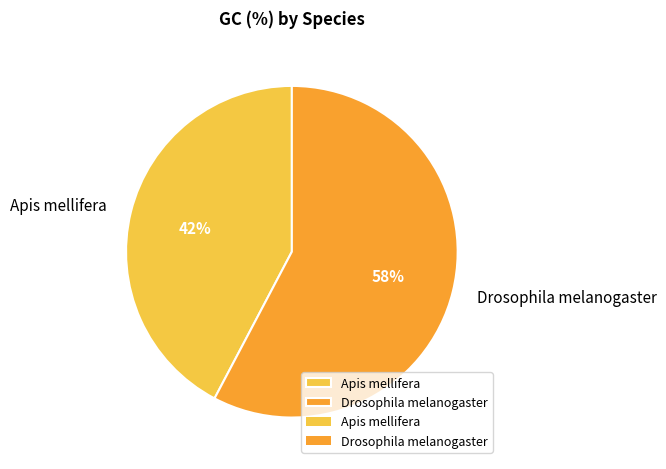

Which category has the smallest portion of the pie?

Apis mellifera